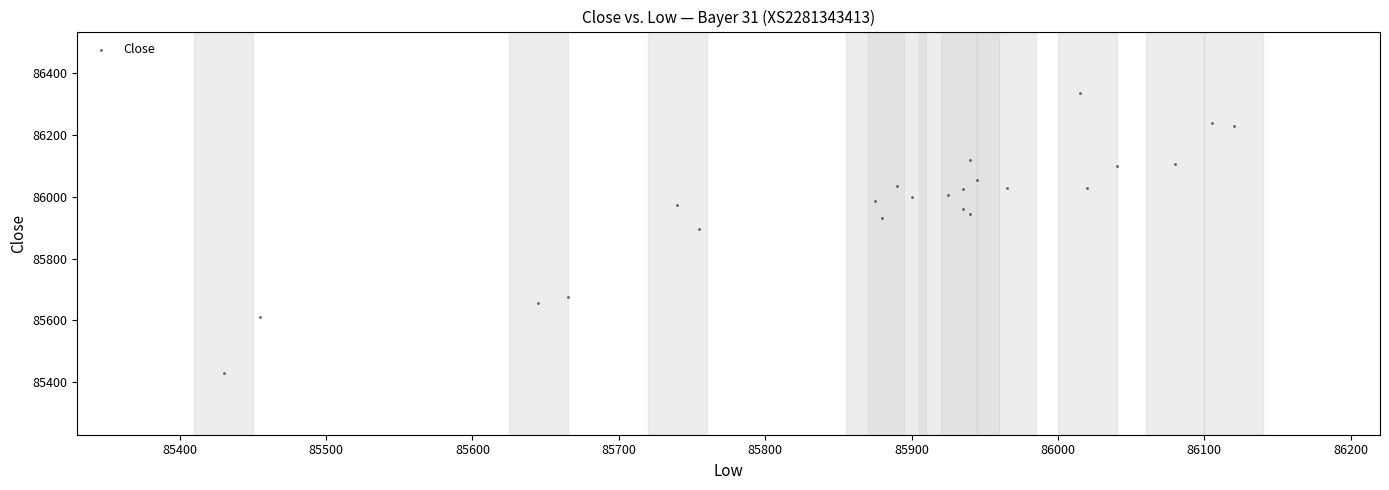

What is the range of X values (max minus min)?

690